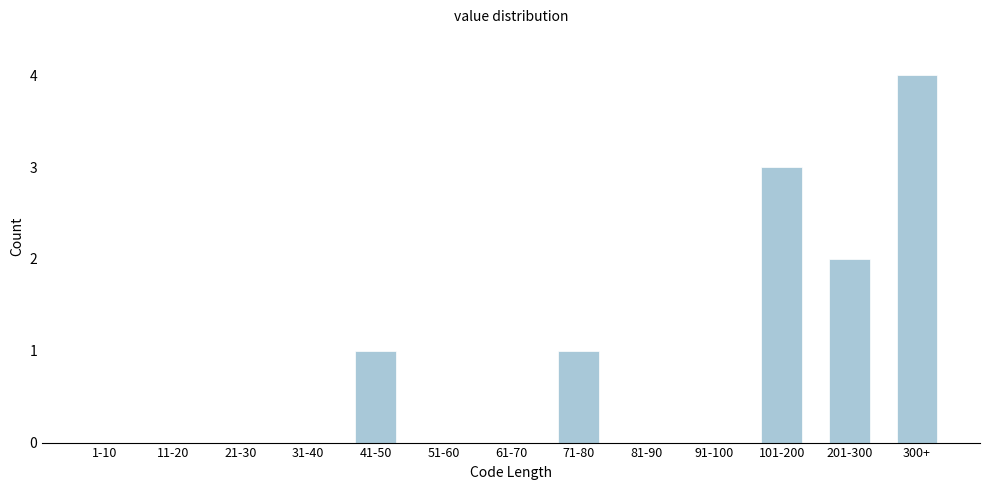

Reading left to right, transcribe all the data shown in this chart.

1-10=0	11-20=0	21-30=0	31-40=0	41-50=1	51-60=0	61-70=0	71-80=1	81-90=0	91-100=0	101-200=3	201-300=2	300+=4